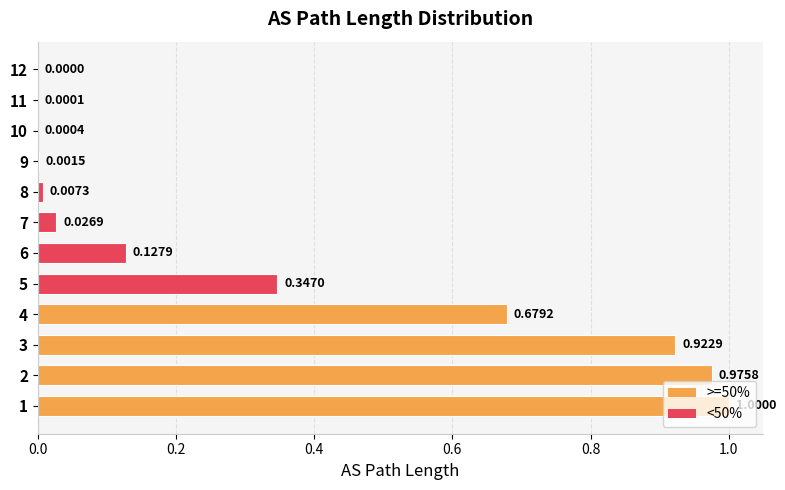

What is the sum of all values?

4.1